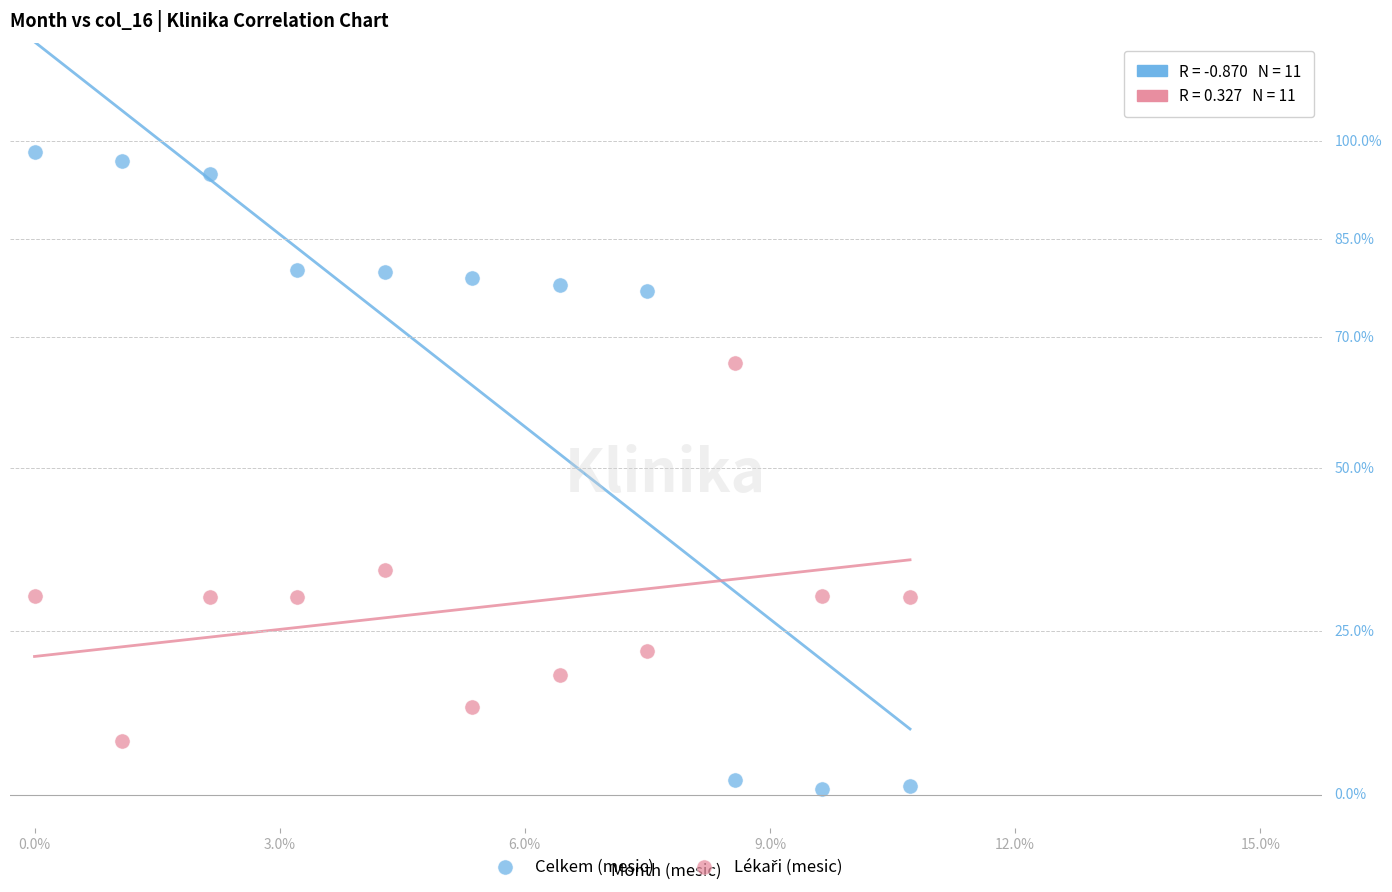

Which series contains the highest Y value?

Celkem (mesic)